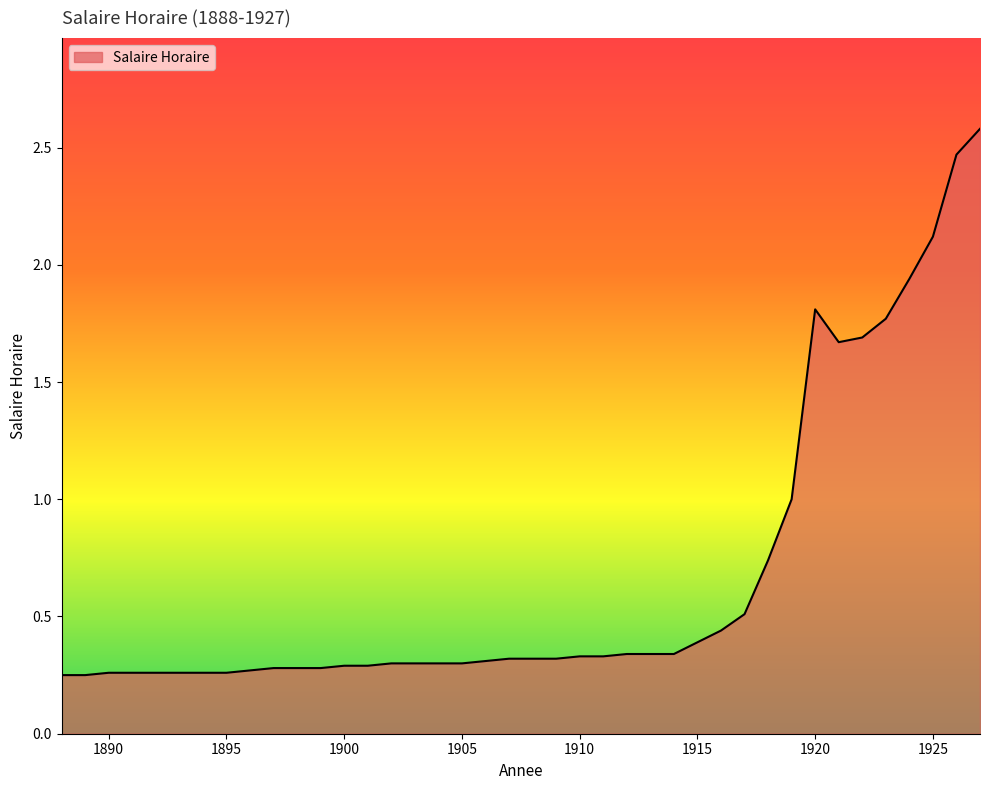

What is the greatest value displayed?

2.6